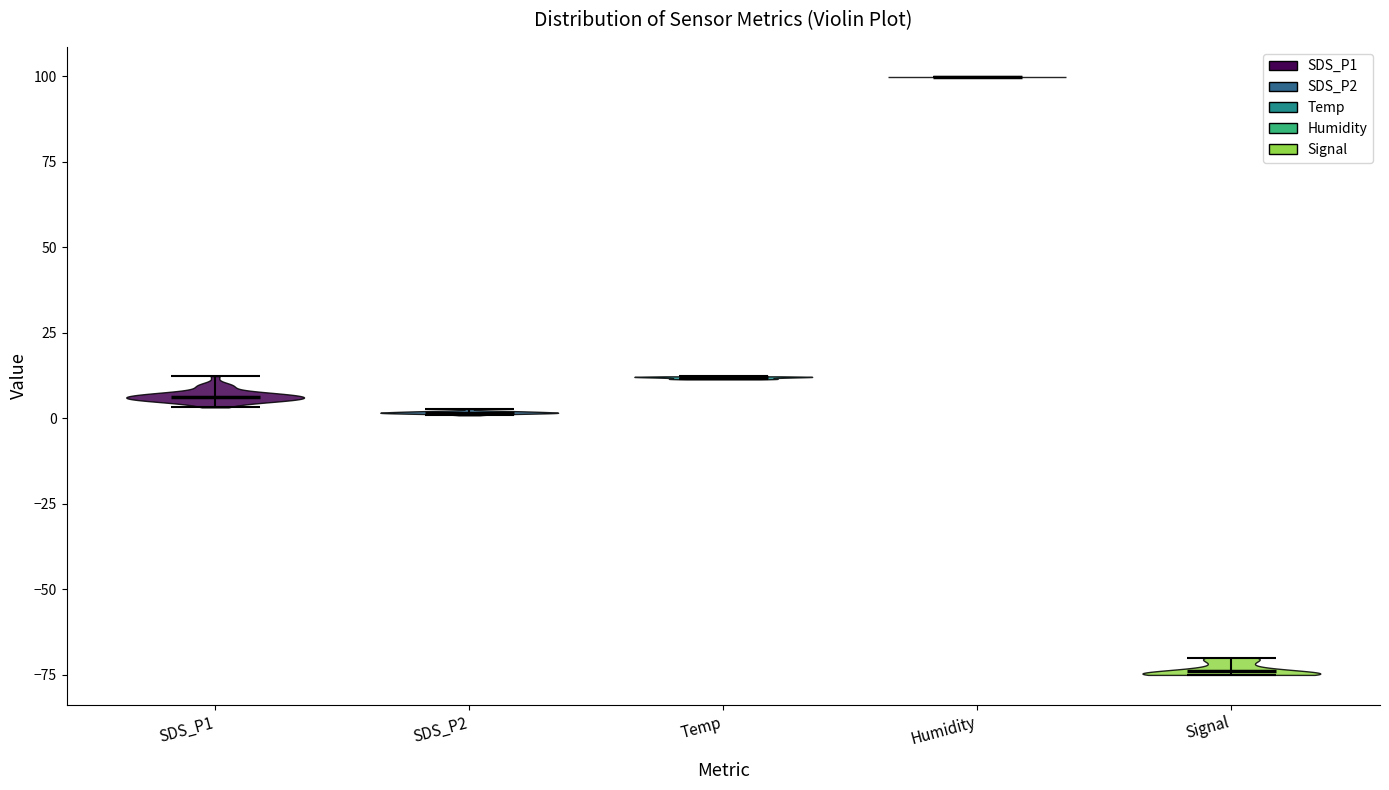

Reading left to right, read every violin against the y-axis: where its median line is, and the lowest and highest points it reaches. The values are not printed on the chart, so give them approximately, as read against the axis.

SDS_P1: median line 5, lowest point 5, highest point 10
SDS_P2: median line 0, lowest point 0, highest point 5
Temp: median line 10, lowest point 10, highest point 10
Humidity: median line 100, lowest point 100, highest point 100
Signal: median line -75, lowest point -75, highest point -70